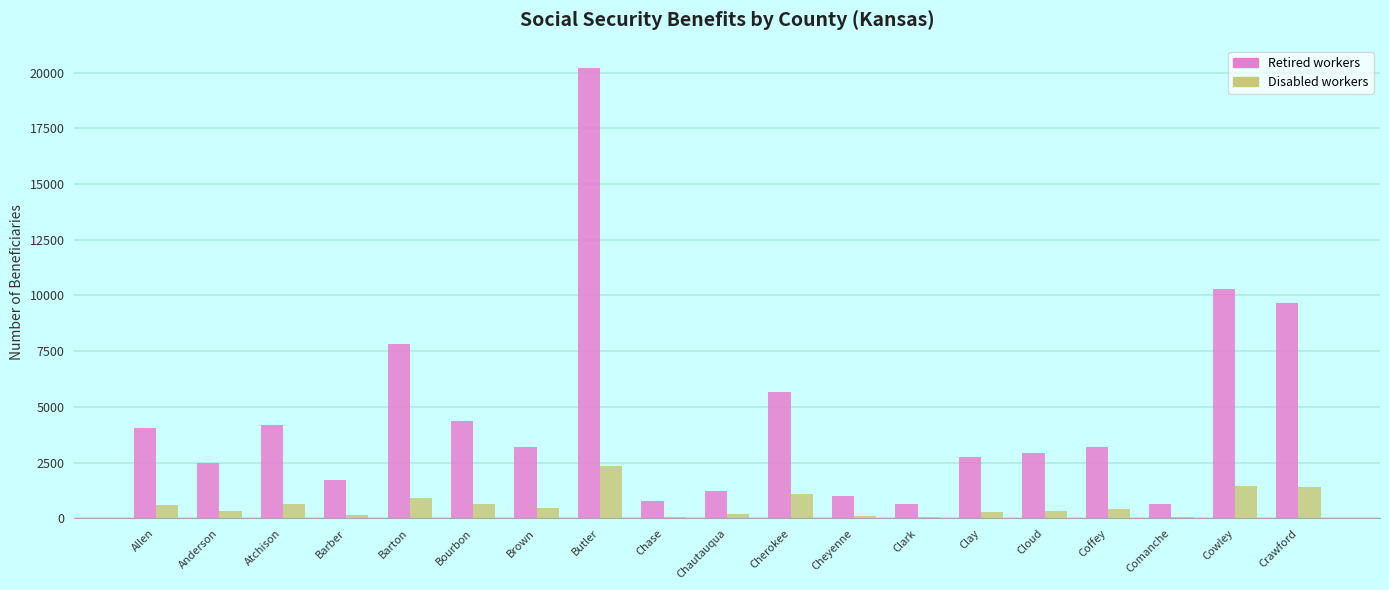

What is the sum of the Retired workers values at Cherokee and Barton?

13512